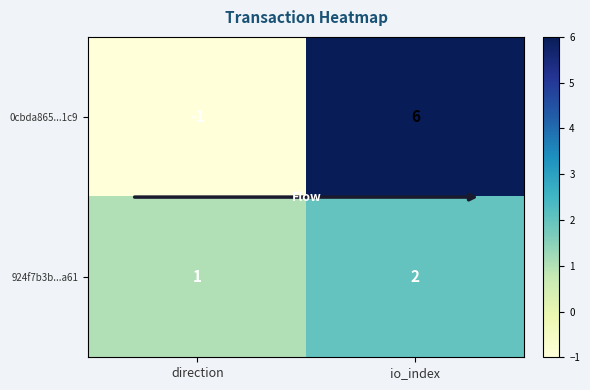

List the series in order of their peak value, highest first.

0cbda865...1c9, 924f7b3b...a61